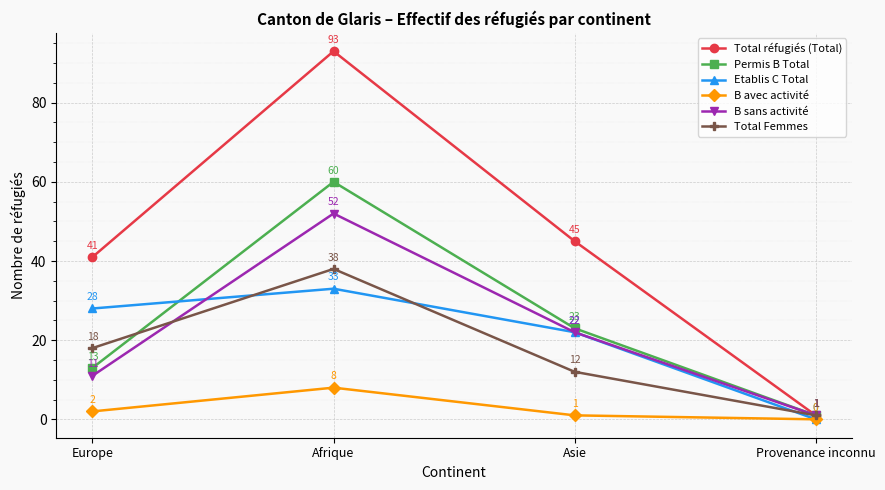

Reading left to right, list all the values displayed in this chart.

Total réfugiés (Total): 41	93	45	1
Permis B Total: 13	60	23	1
Etablis C Total: 28	33	22	0
B avec activité: 2	8	1	0
B sans activité: 11	52	22	1
Total Femmes: 18	38	12	1